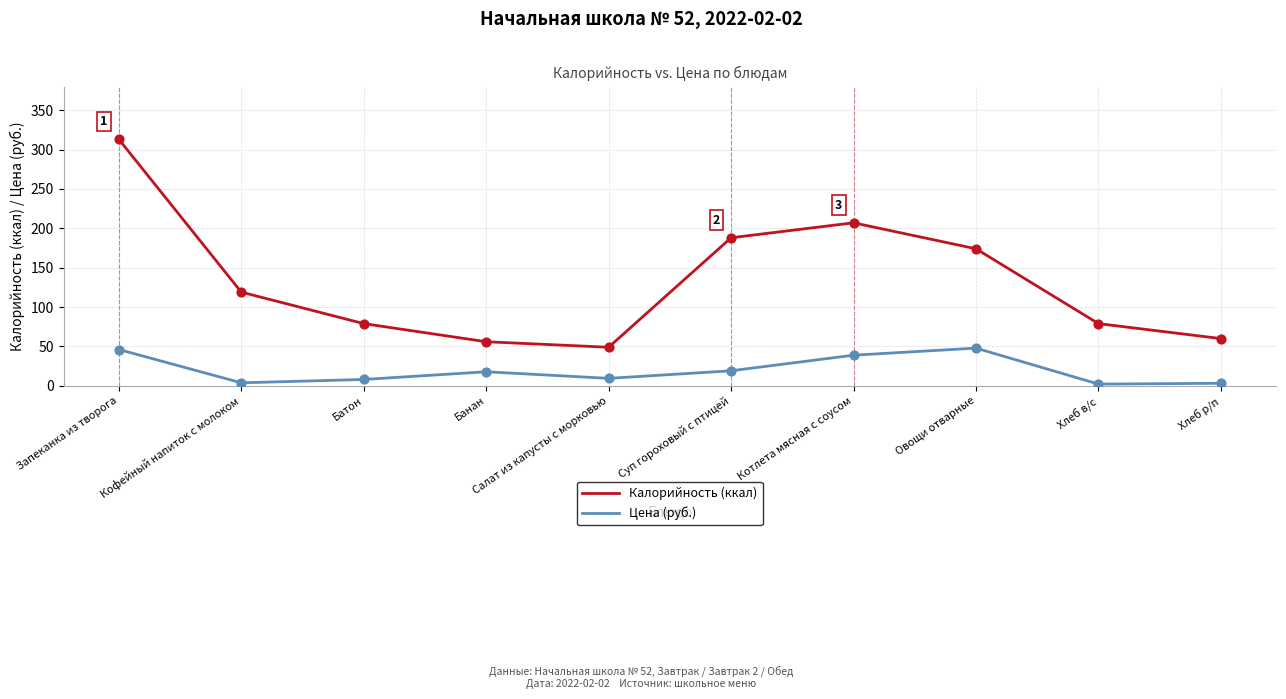

What is the total value across all series at Хлеб в/с?

81.2